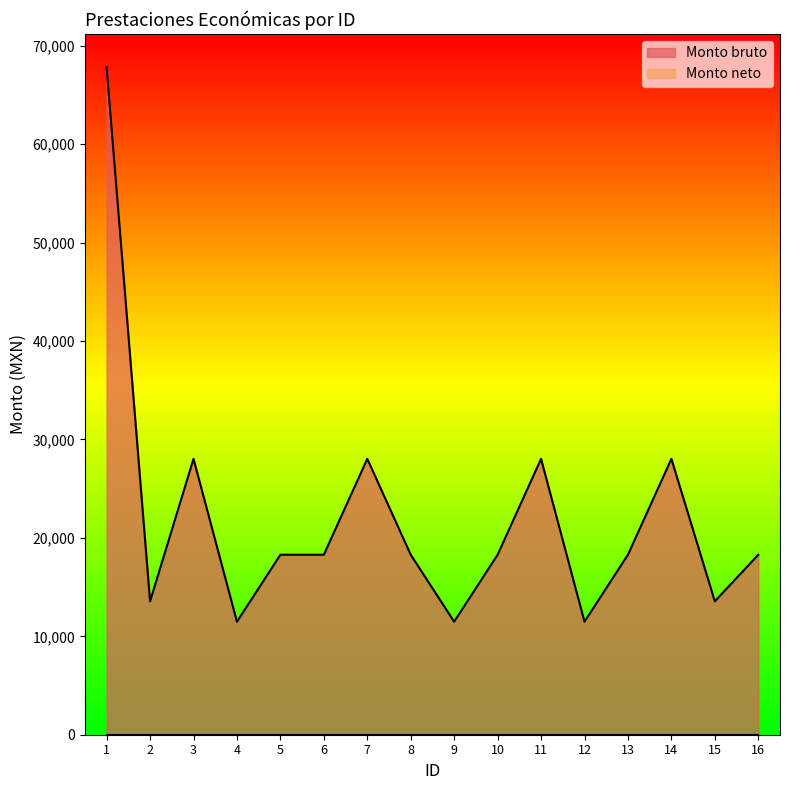

The chart shows a value of 30416 at 10. True or false?

False